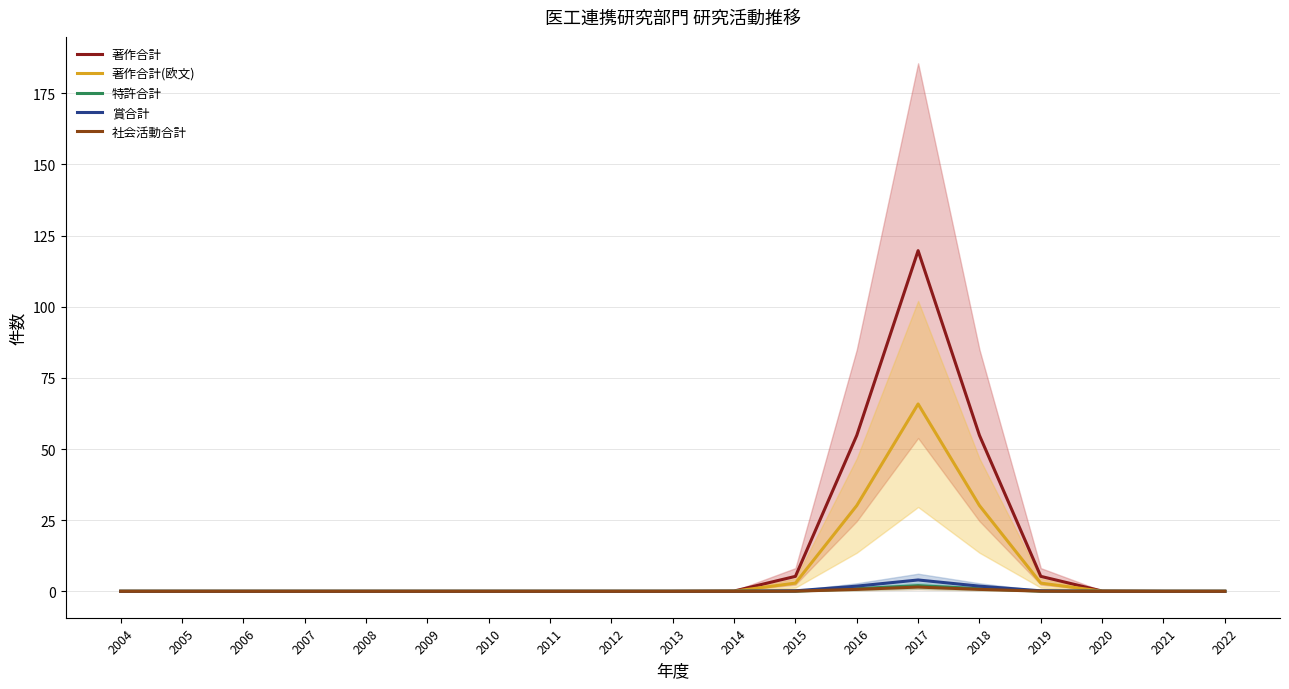

What is the difference between the maximum and minimum values in the 著作合計(欧文) series?

65.8